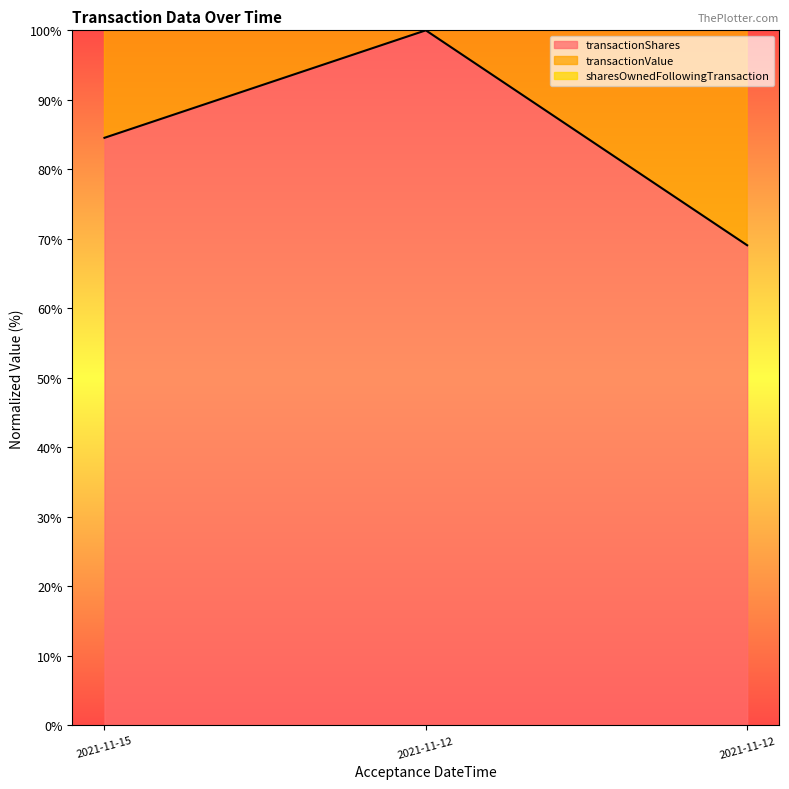

How many values in the transactionShares series exceed 84?

2